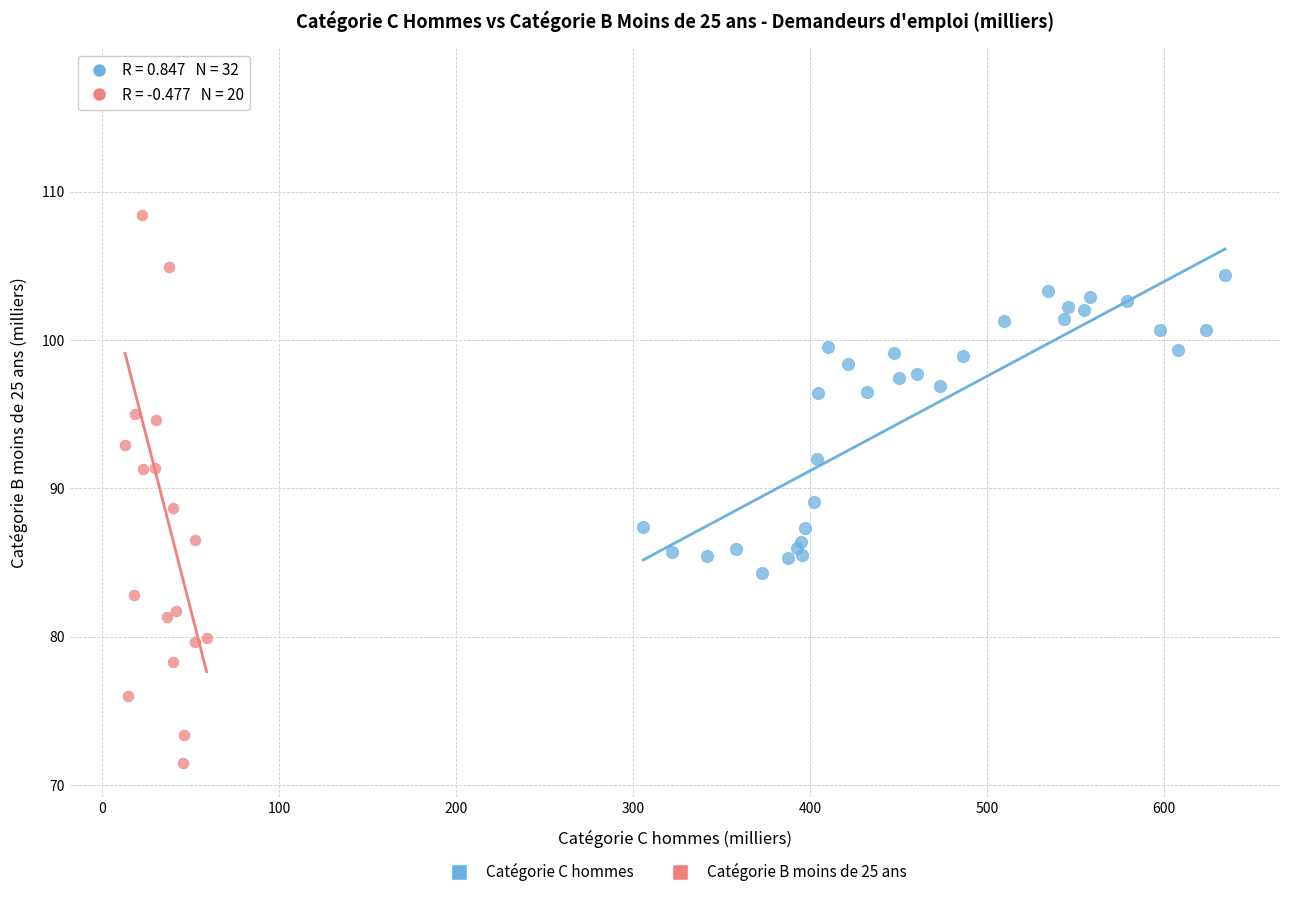

Which series contains the lowest Y value?

Catégorie B moins de 25 ans